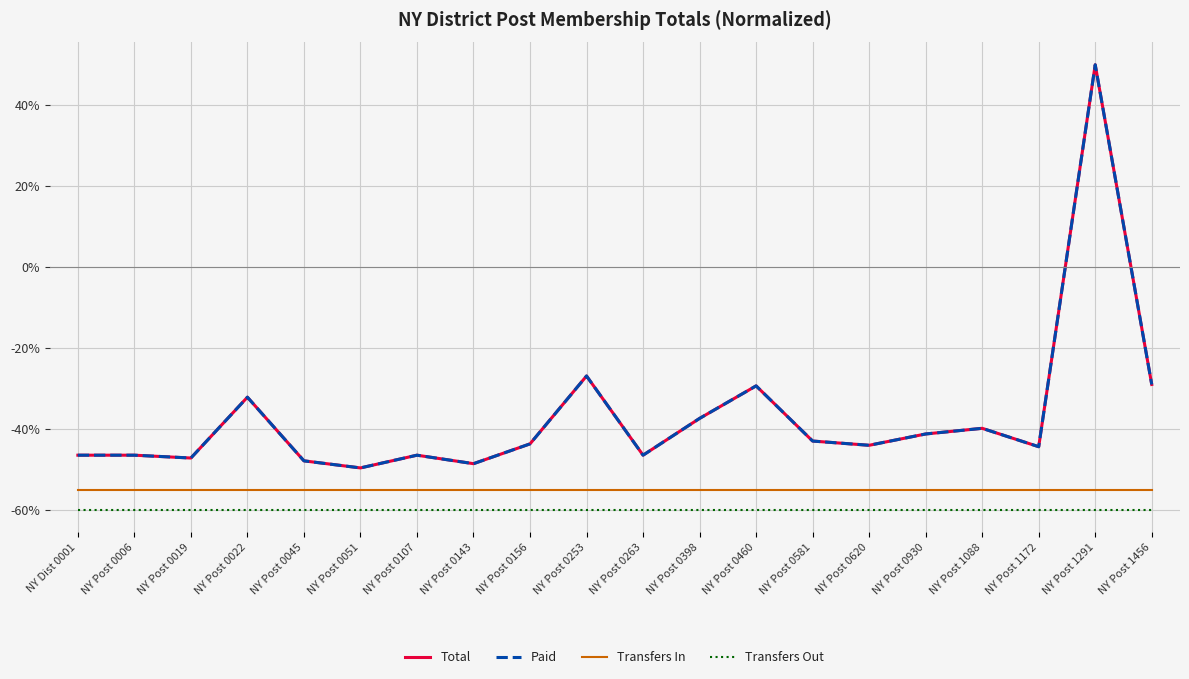

Does the chart have visible grid lines?

Yes